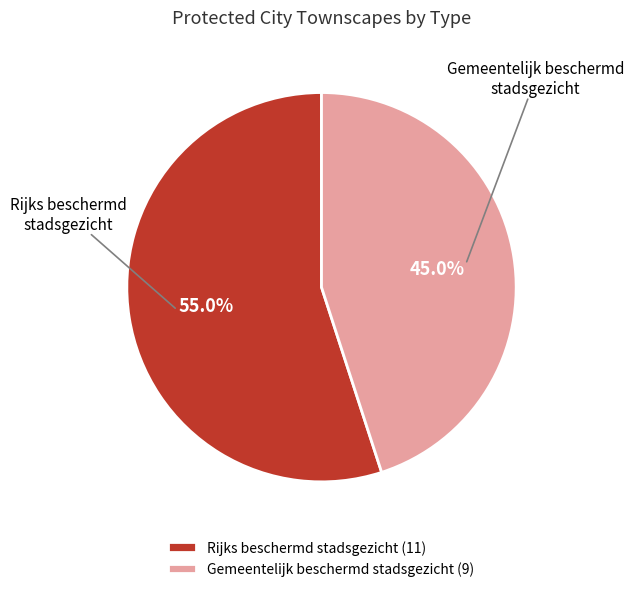

Is the sum of Rijks beschermd stadsgezicht and Gemeentelijk beschermd stadsgezicht greater than half?

Yes